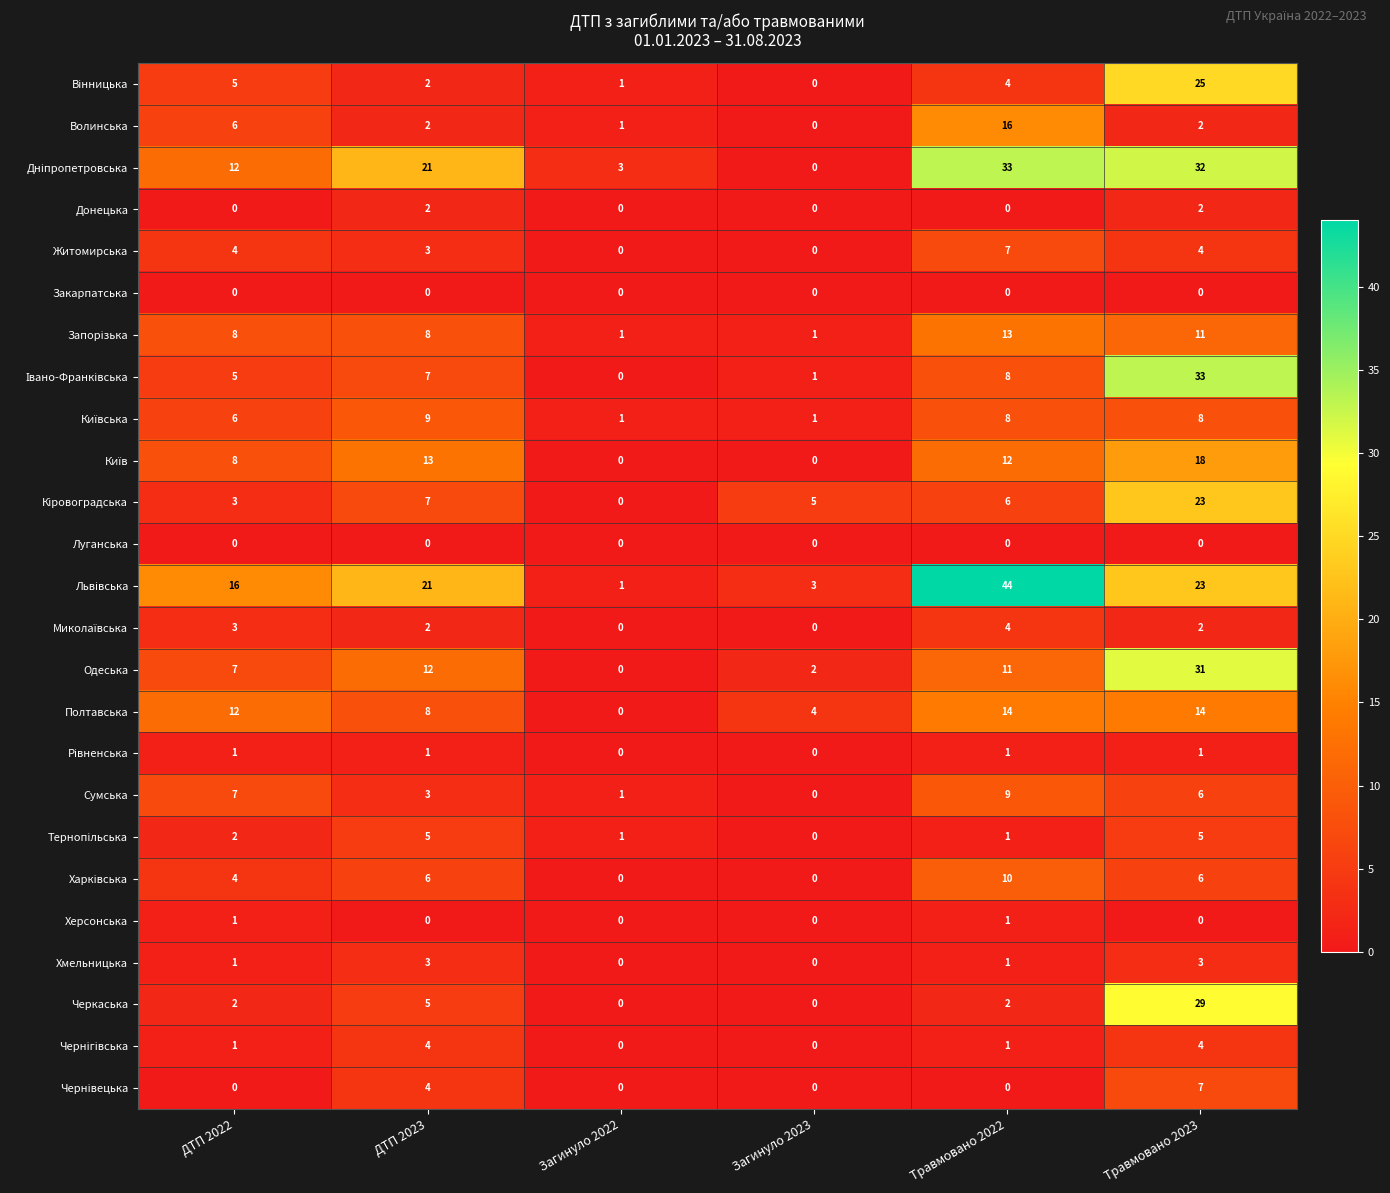

Count the number of data series in this chart.

25